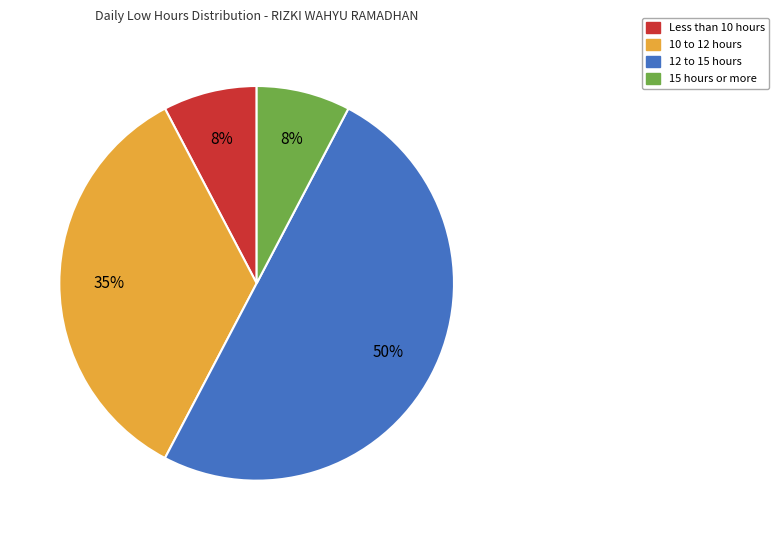

To the nearest percent, what is the average slice percentage?

25%